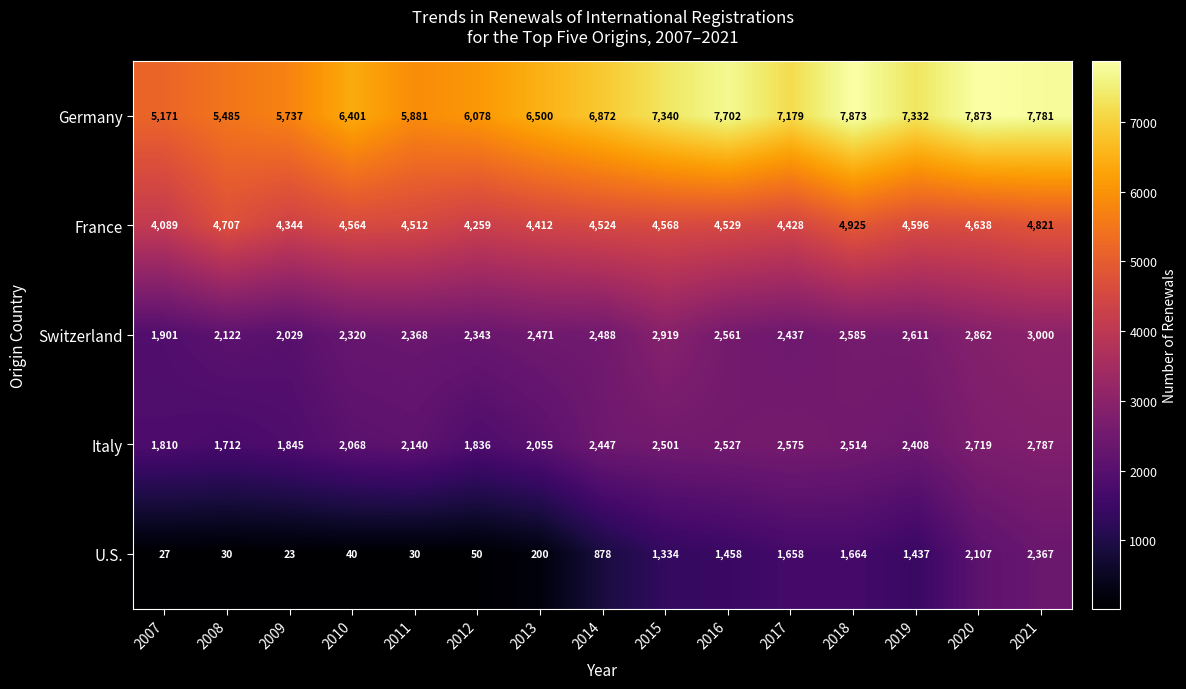

At which category is the sum across all series the highest?

2021